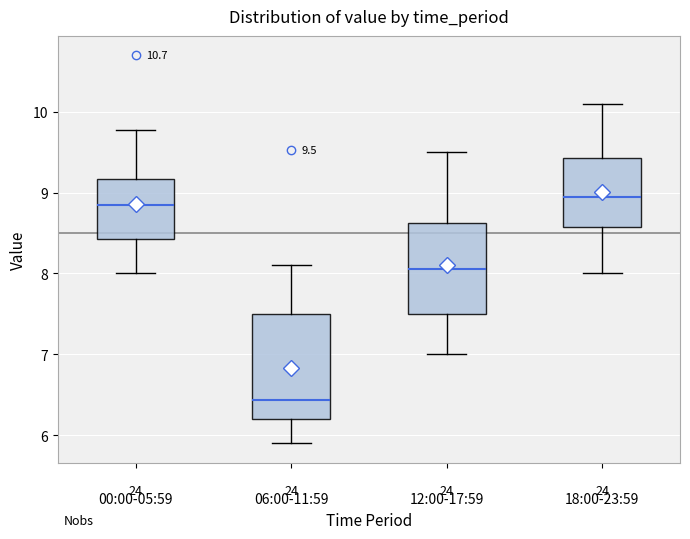

Which box's median line is the lowest?

06:00-11:59